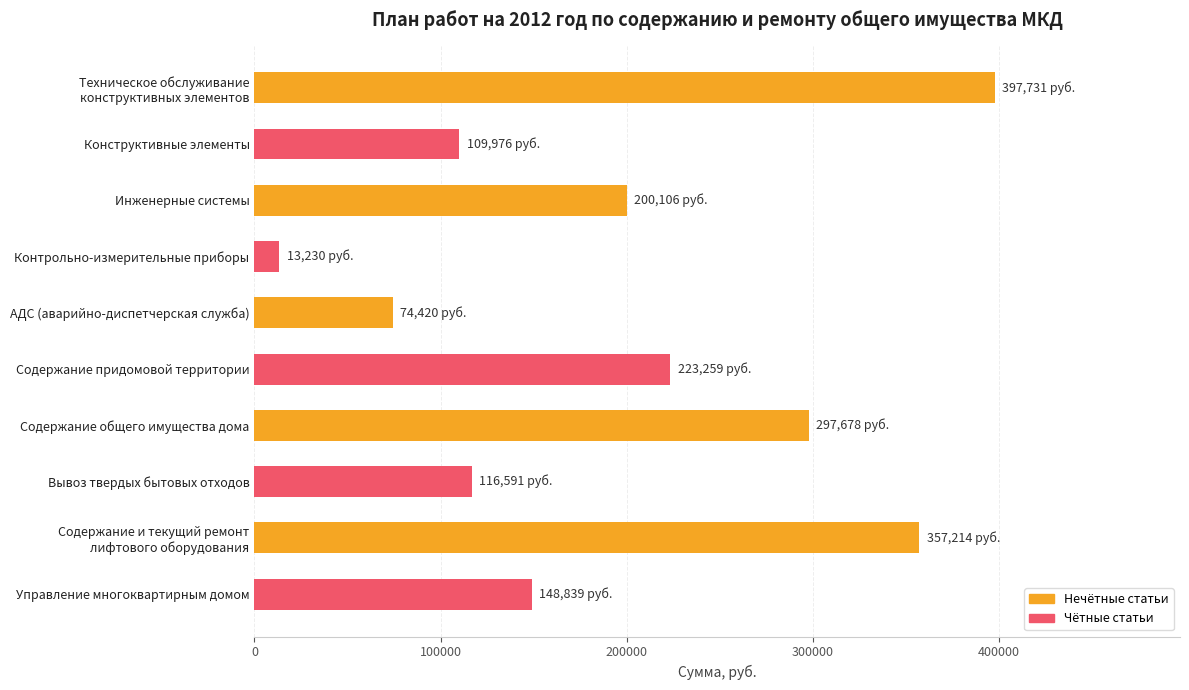

Reading top to bottom, list all the values displayed in this chart.

397731.2	109975.6	200105.9	13230.1	74419.6	223258.7	297678.2	116590.6	357213.9	148839.1